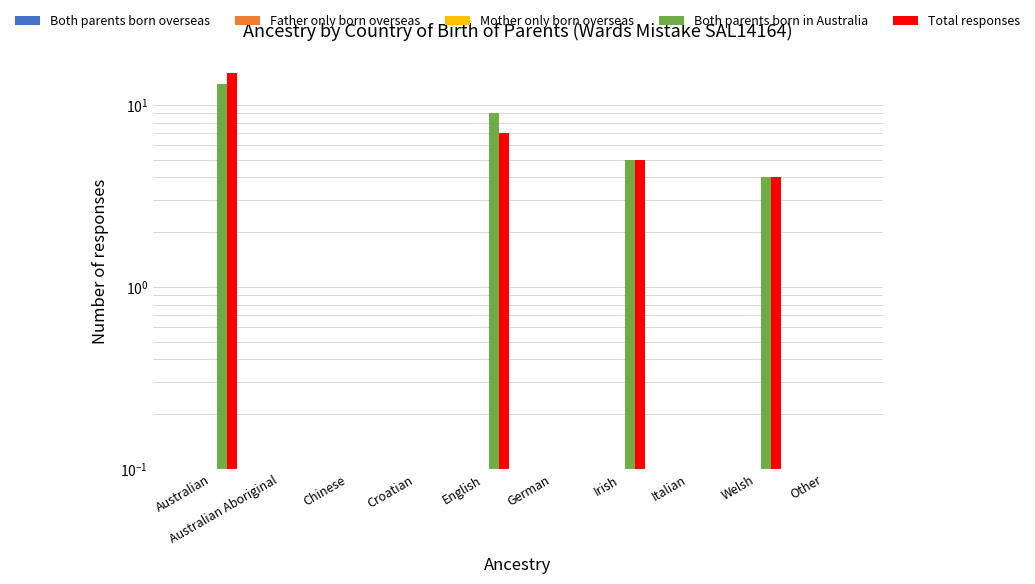

The value of Both parents born in Australia at Chinese is 0.1. True or false?

False